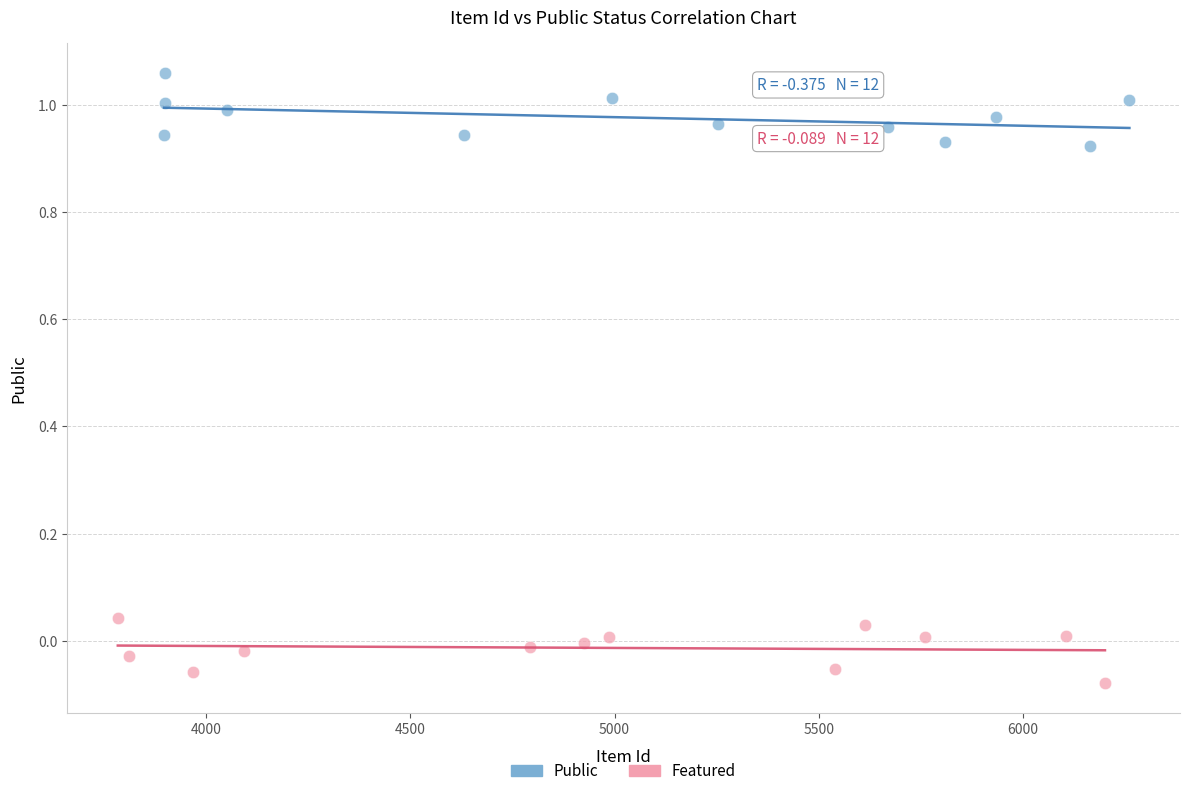

Which series contains the lowest Y value?

Featured